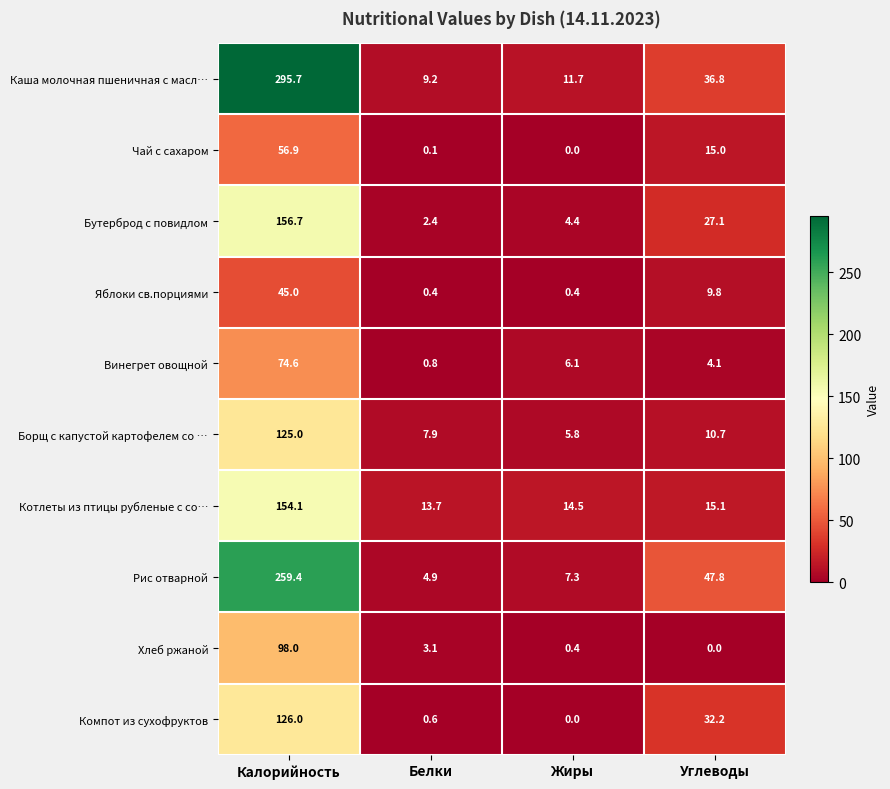

List the series in order of their peak value, lowest first.

Яблоки св.порциями, Чай с сахаром, Винегрет овощной, Хлеб ржаной, Борщ с капустой картофелем со …, Компот из сухофруктов, Котлеты из птицы рубленые с со…, Бутерброд с повидлом, Рис отварной, Каша молочная пшеничная с масл…